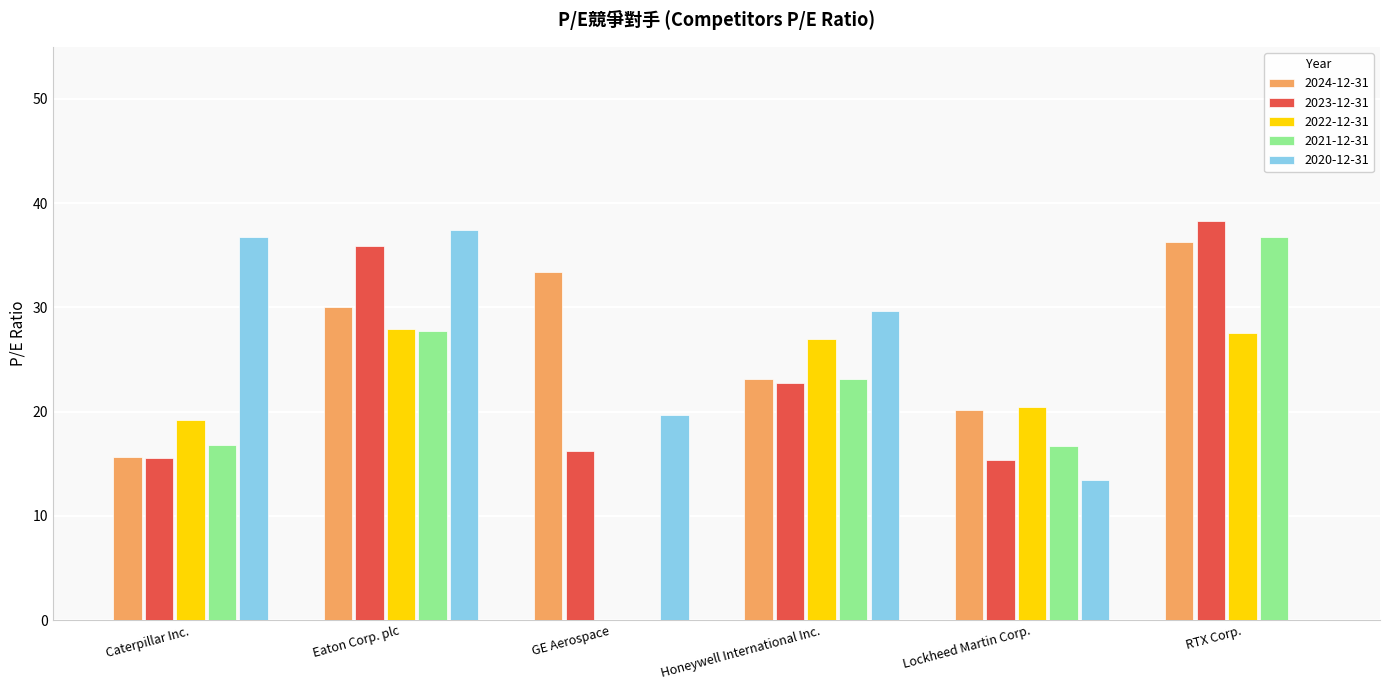

Which series changed the most between Eaton Corp. plc and Honeywell International Inc.?

2023-12-31